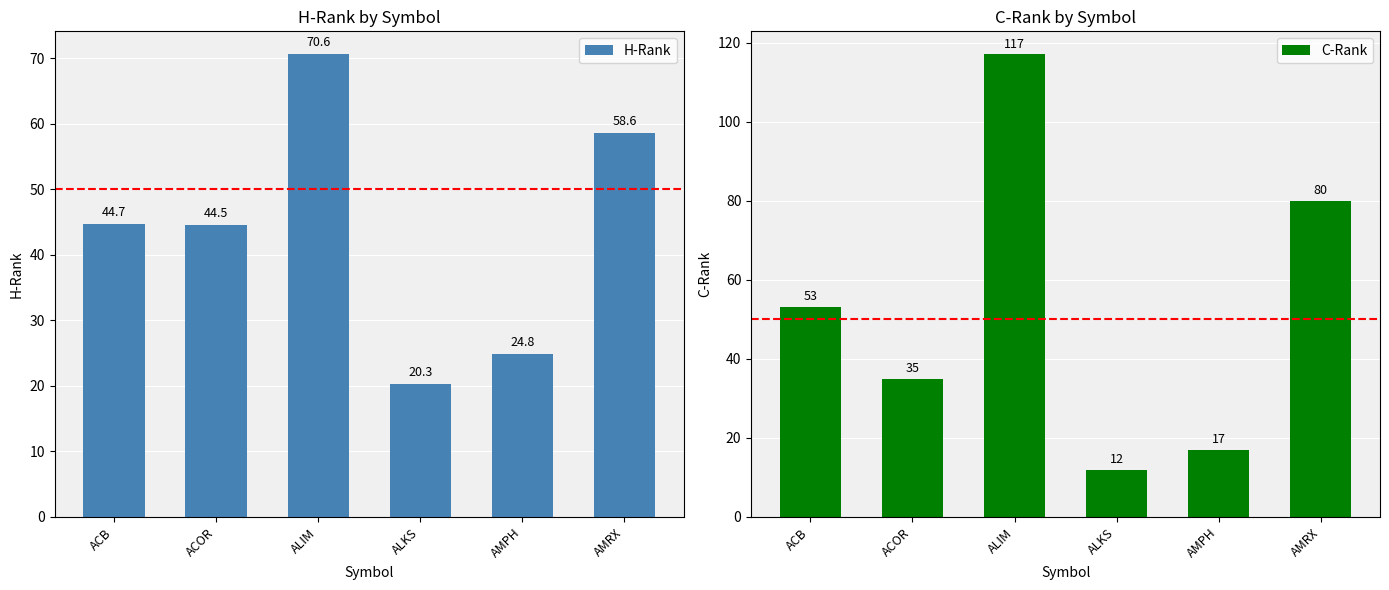

What is the value of the H-Rank bar at the 4th from the left?

20.3